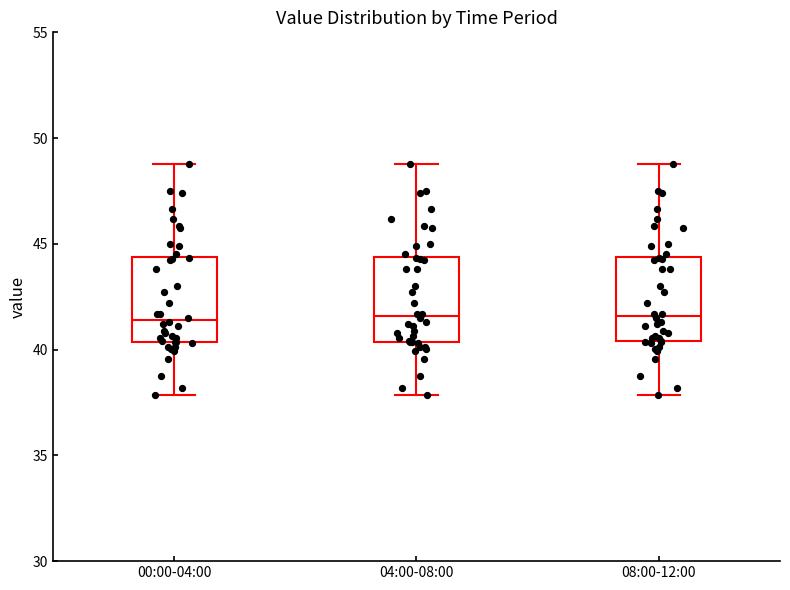

Reading left to right, transcribe this box plot: for each box, give where its median line is, the range the box spans, and where its two whiskers end, as read against the y-axis. The values are not printed on the chart, so give them approximately, as read against the axis.

00:00-04:00: median 41.5, box 40.5 to 44.5, whiskers 38.0 to 49.0
04:00-08:00: median 41.5, box 40.5 to 44.5, whiskers 38.0 to 49.0
08:00-12:00: median 41.5, box 40.5 to 44.5, whiskers 38.0 to 49.0